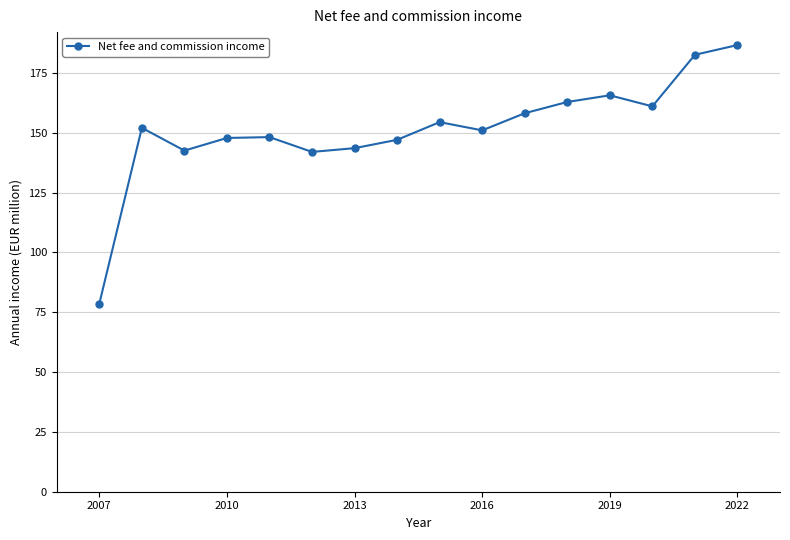

How many interior local peaks (higher than both neighbors) does the data have?

4